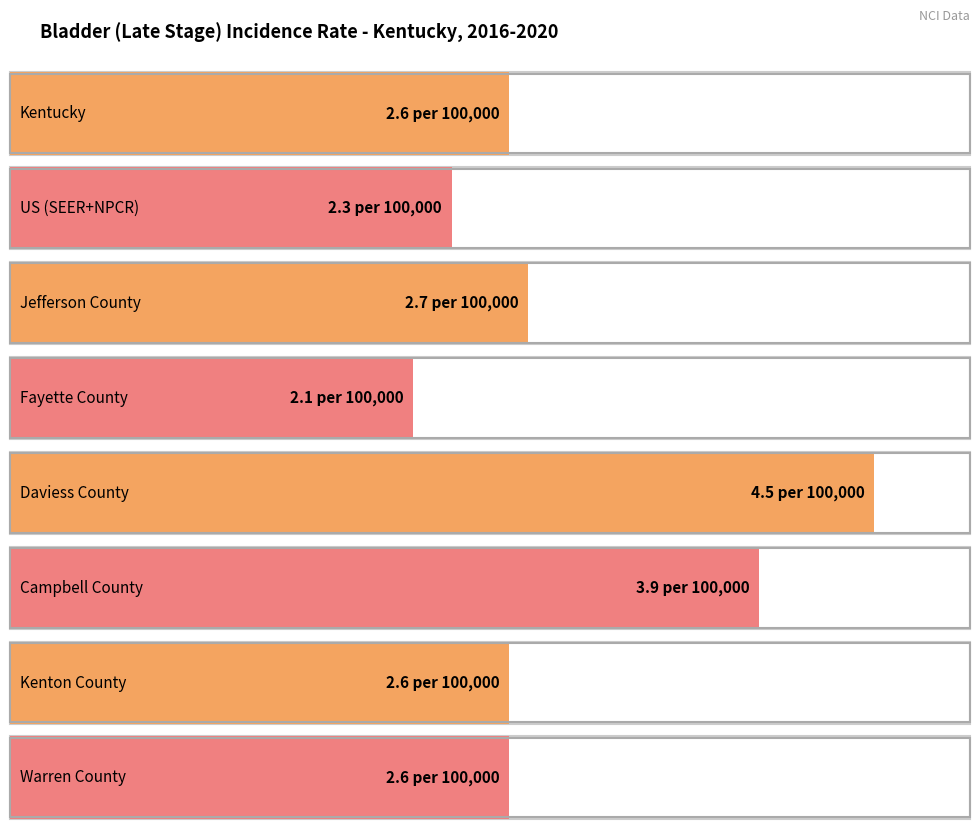

What is the difference between the second highest and second lowest values?

1.6